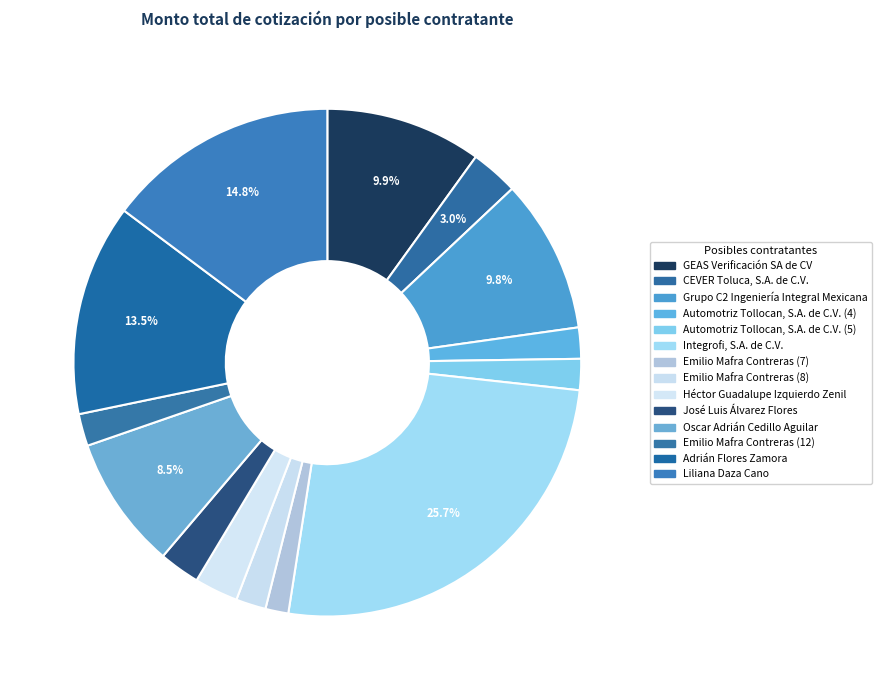

What is the ratio of the value at Emilio Mafra Contreras (12) to the value at José Luis Álvarez Flores?

0.8